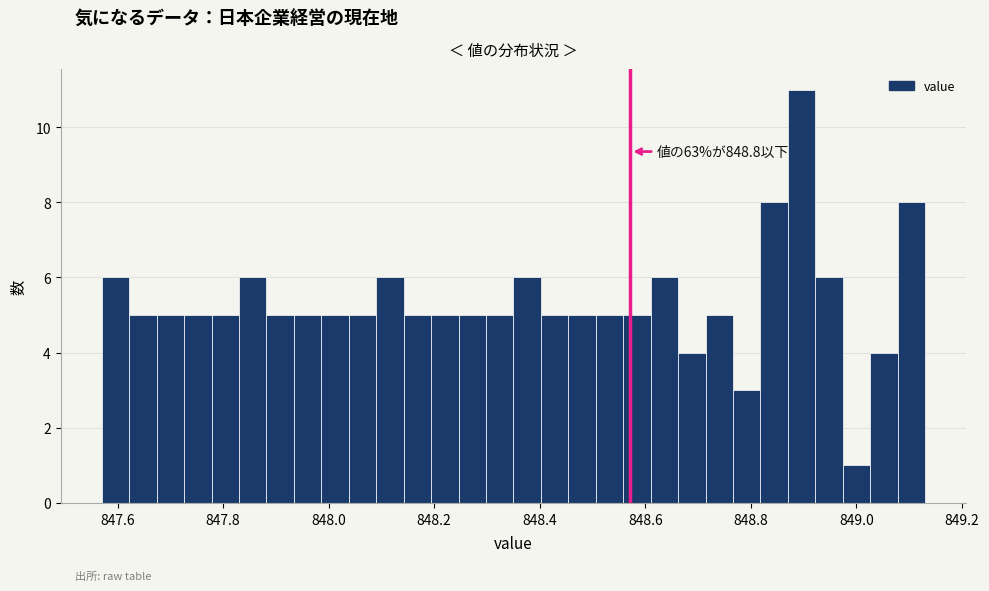

Around what value on the x-axis is the tallest bar? Give the approximate position of its centre, as read against the axis.

848.90